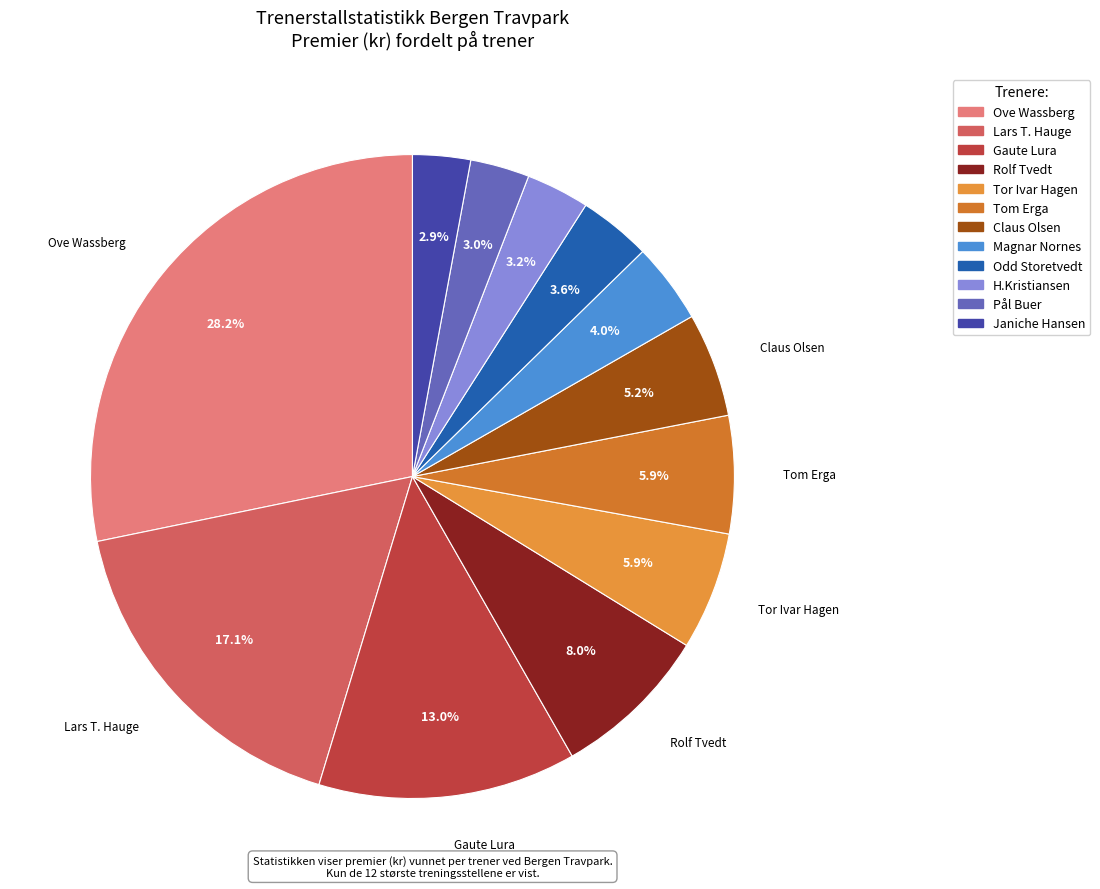

Does Tom Erga account for over 50% of the chart?

No